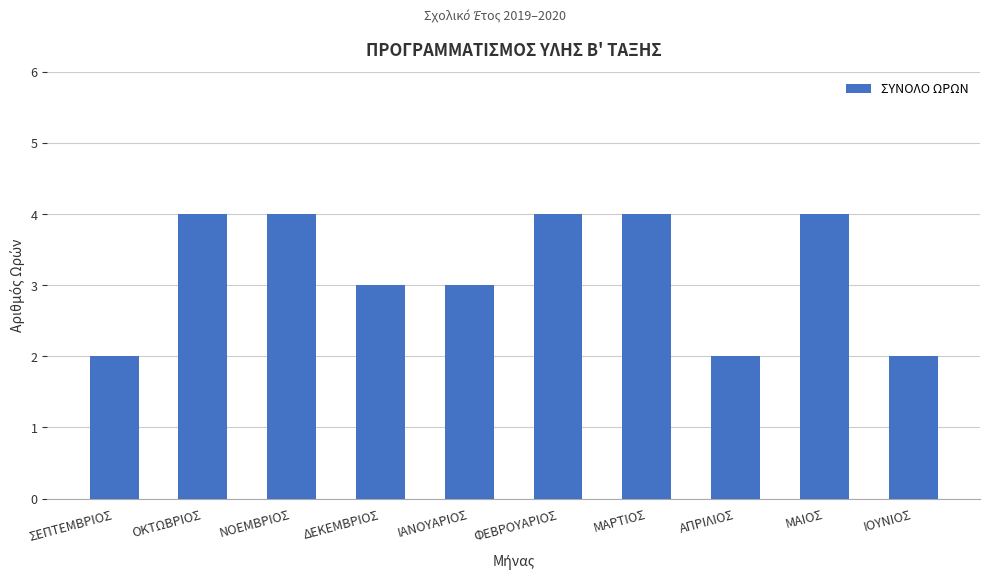

What is the average value?

3